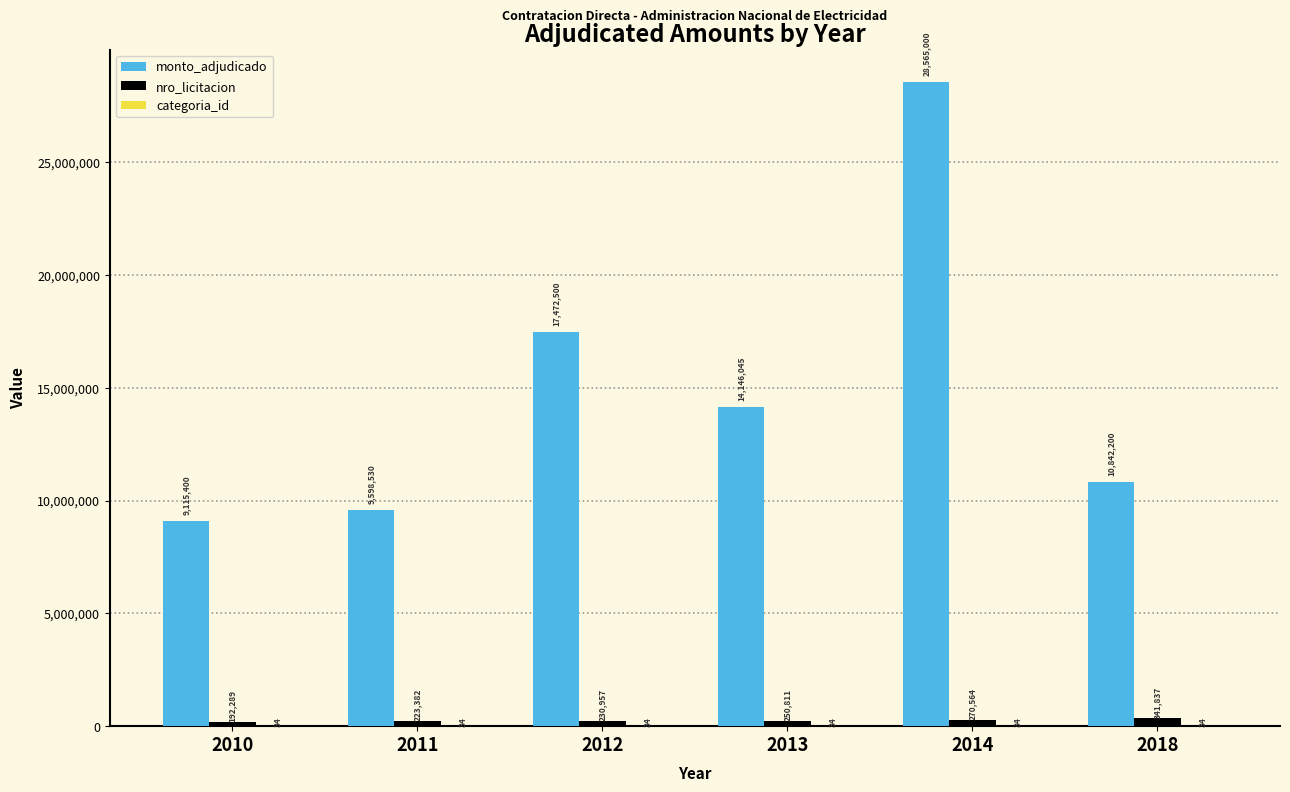

At which label does monto_adjudicado first exceed 14146045?

2012